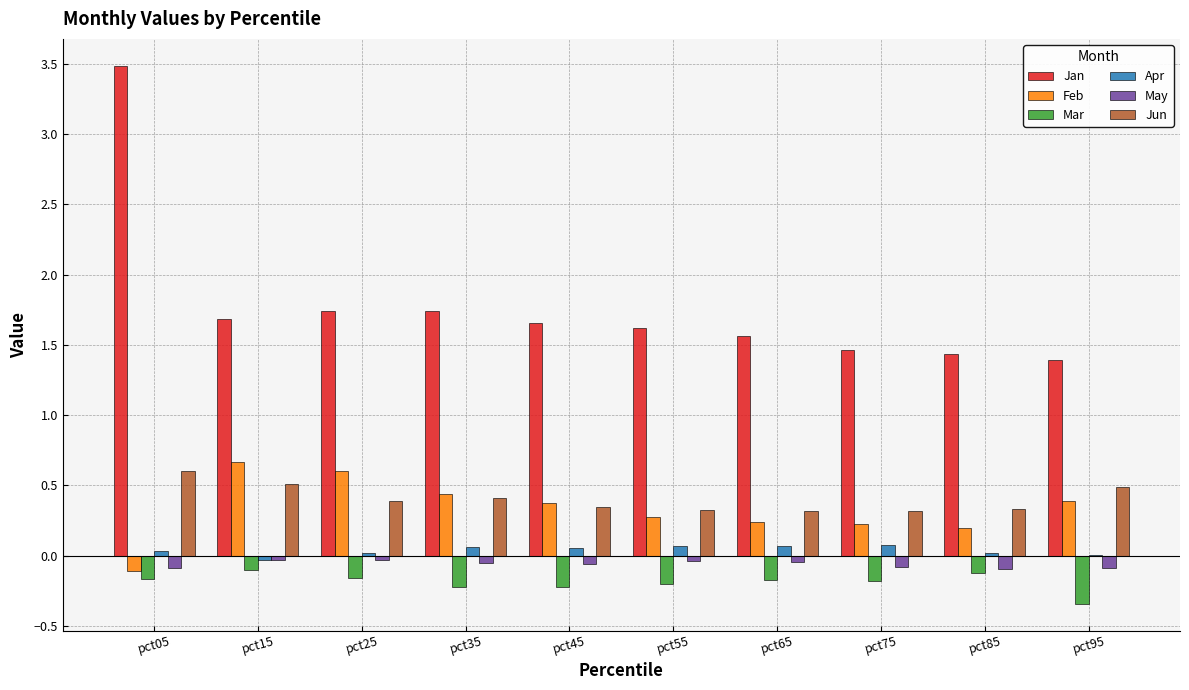

The Apr series shows 0.1 at pct45. True or false?

True